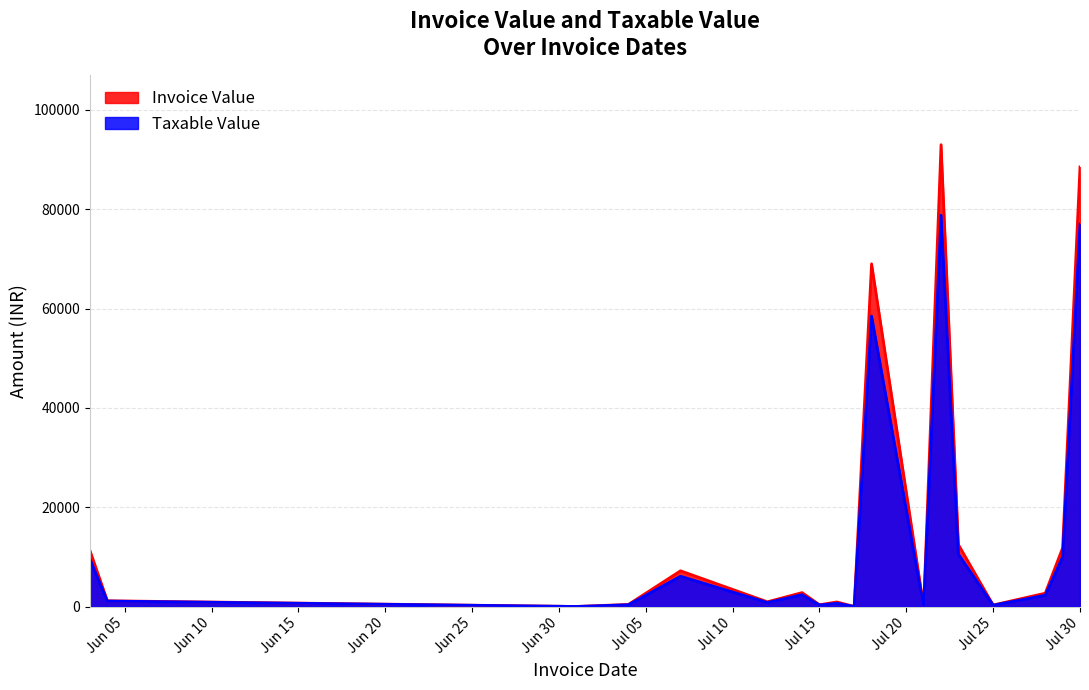

What is the label of the 19th point from the left?

2024-07-25